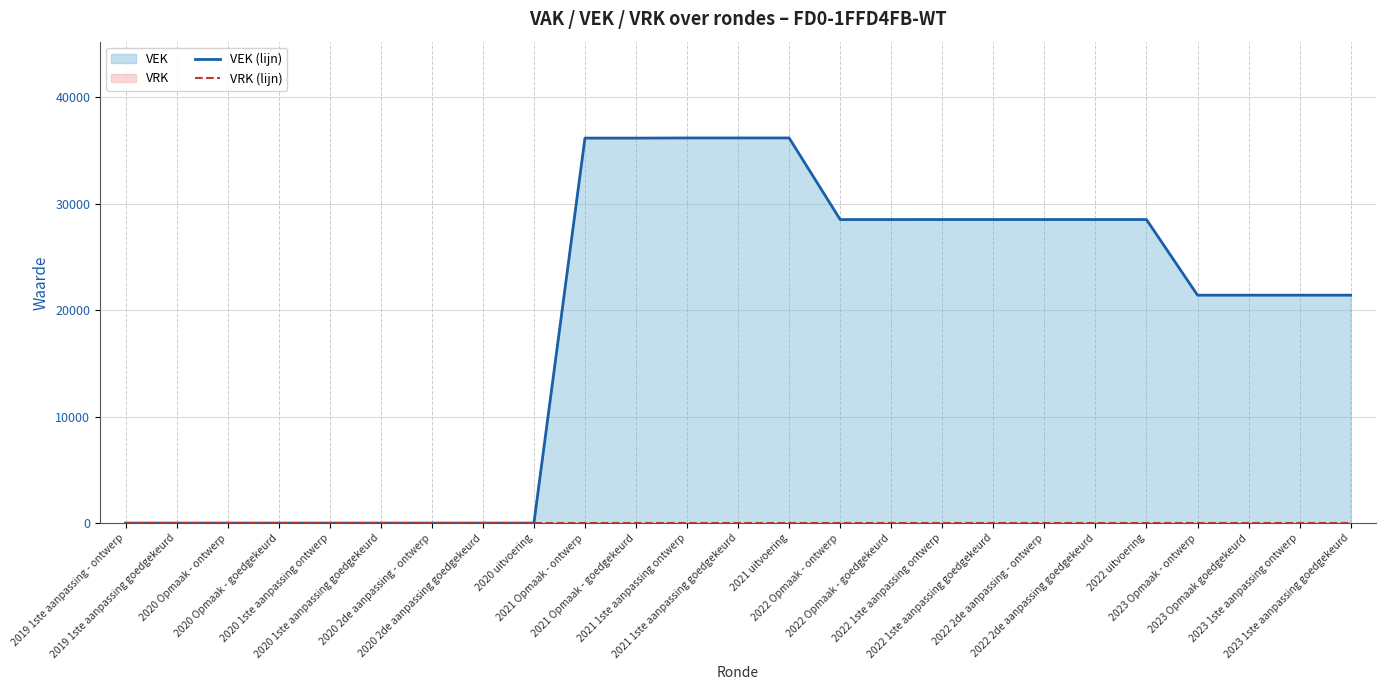

At how many categories does at least one series exceed 23236?

12